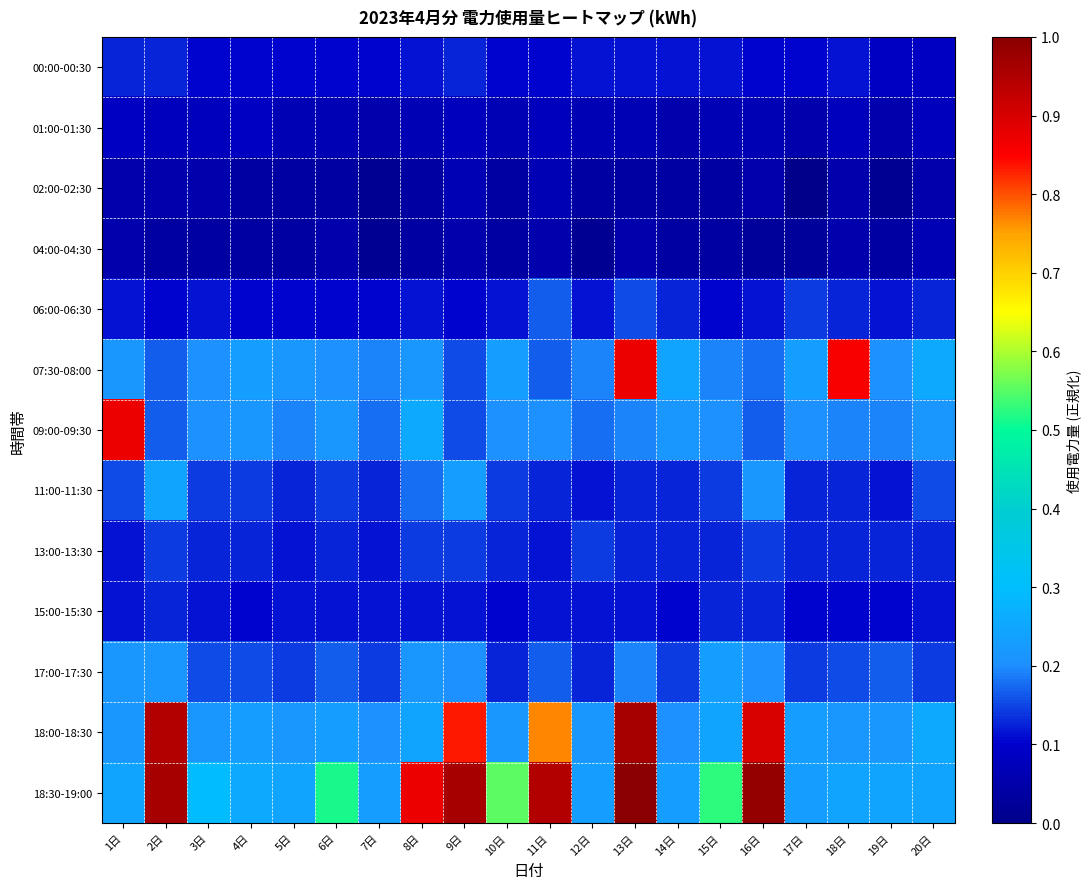

At which category is the sum across all series the highest?

13日